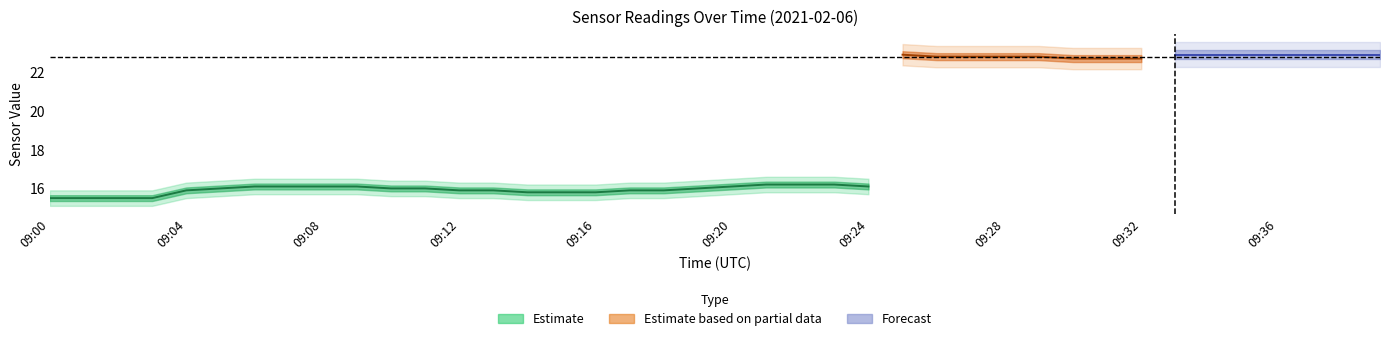

Is it true that T1_A11 equals 20.7 at 21?

False